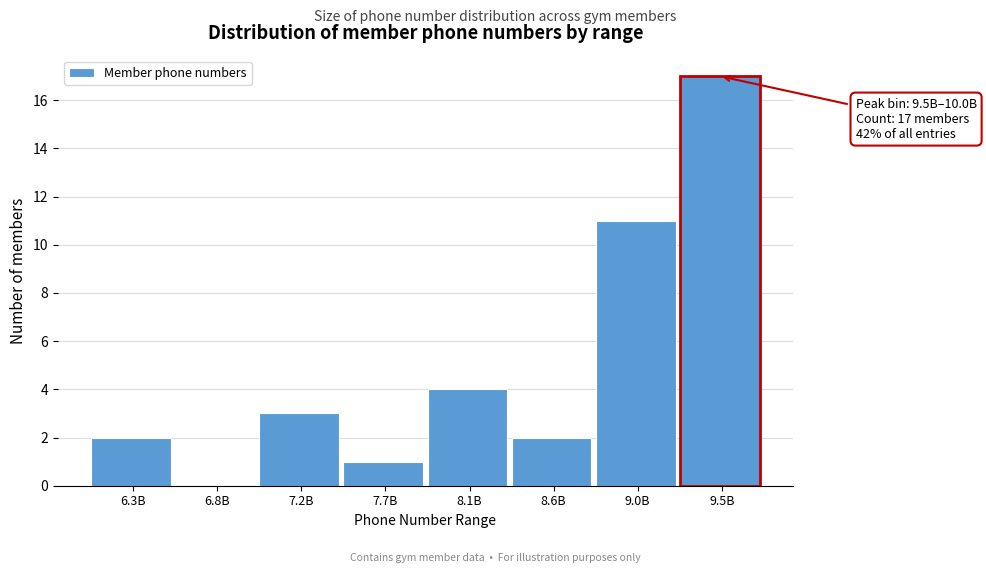

Reading right to left, list all the values displayed in this chart.

9.5B=17	9.0B=11	8.6B=2	8.1B=4	7.7B=1	7.2B=3	6.8B=0	6.3B=2